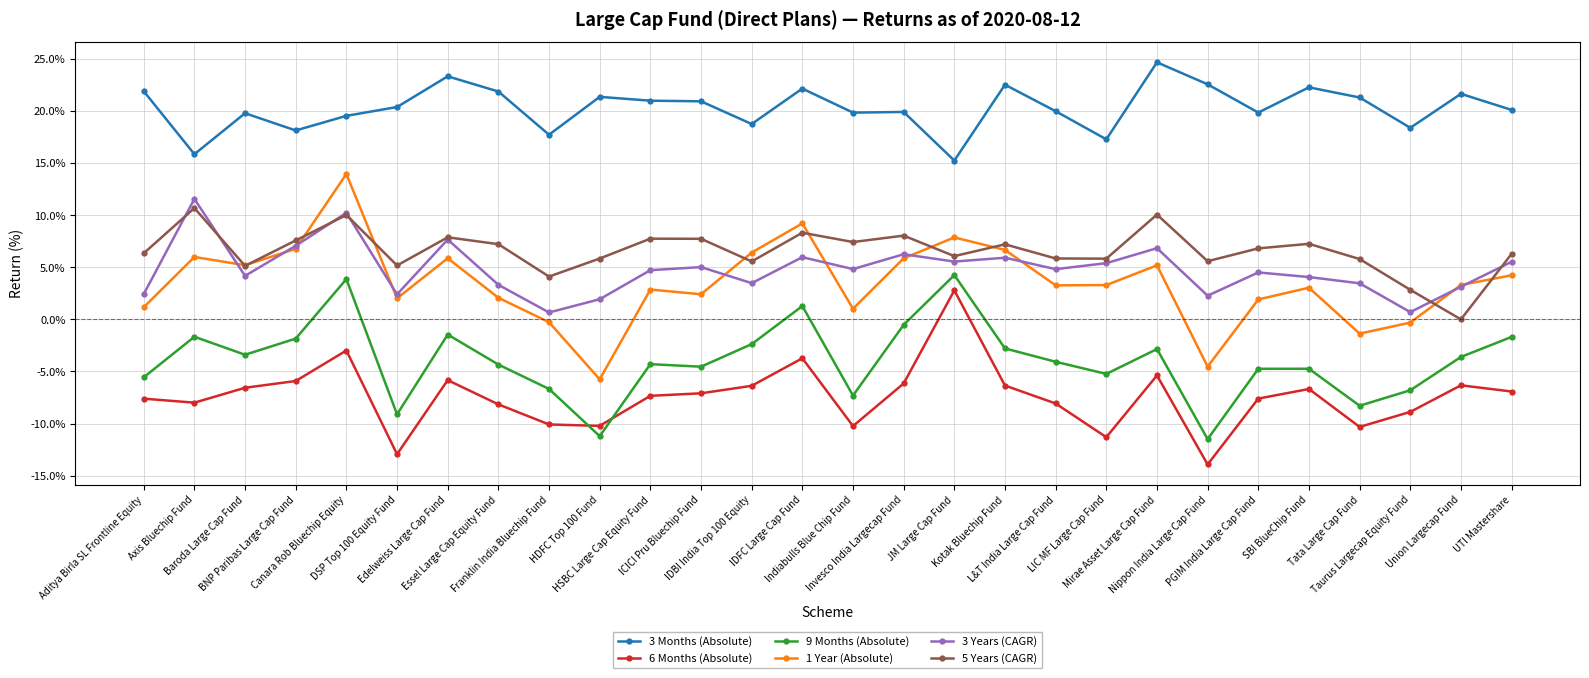

What is the label of the 25th point from the right?

BNP Paribas Large Cap Fund